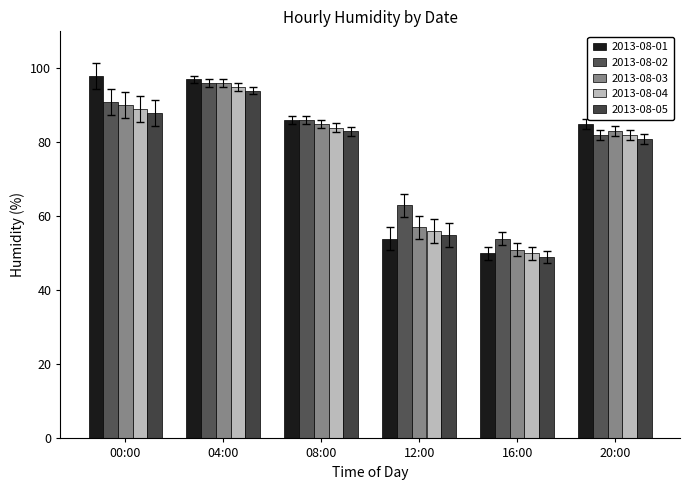

Where is 2013-08-02 nearest to the value 75?

20:00